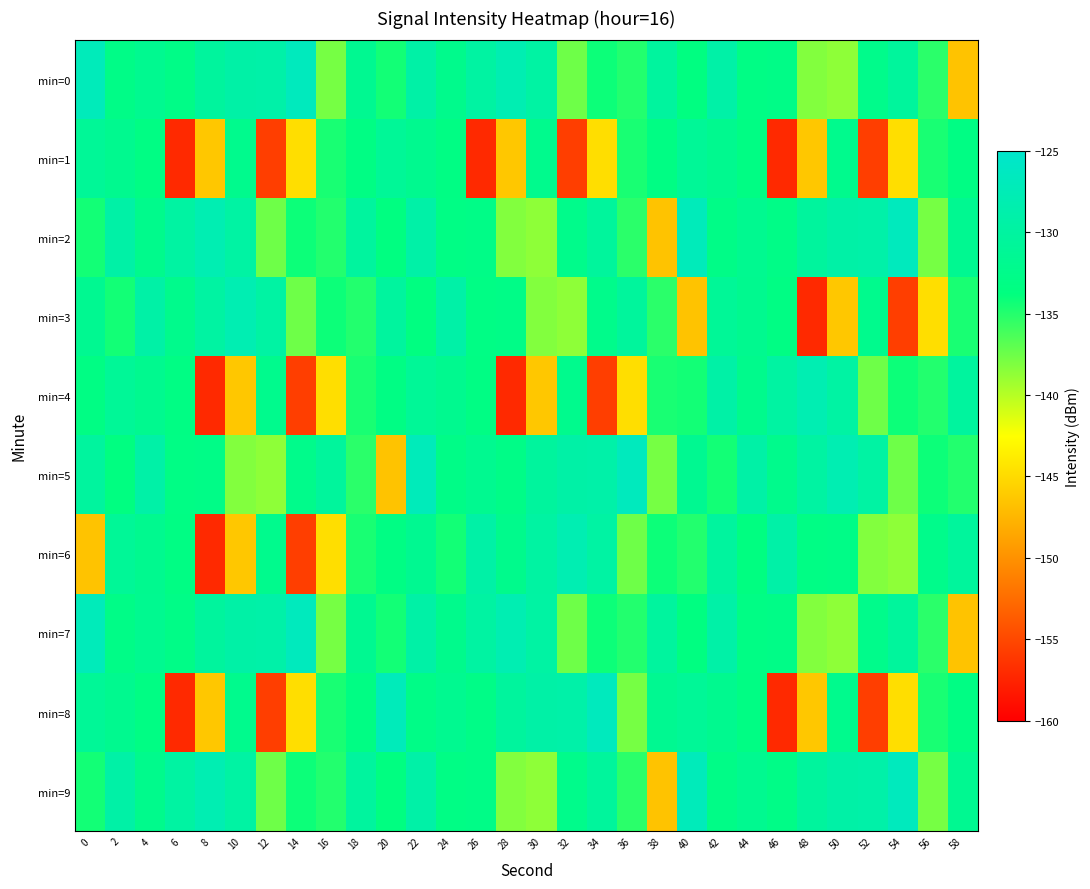

At which category is the sum across all series the highest?

22